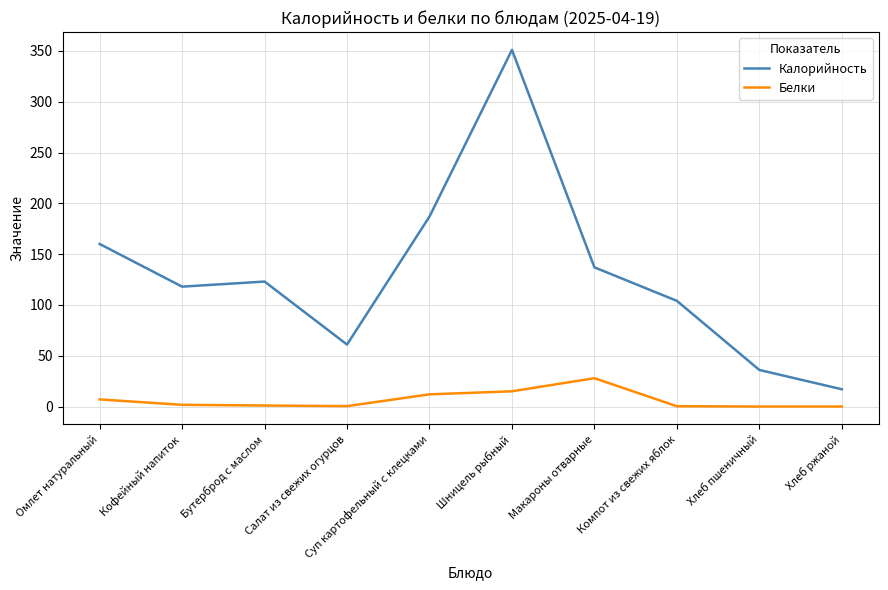

What is the spread (max minus min) of values at Суп картофельный с клецками?

175.0